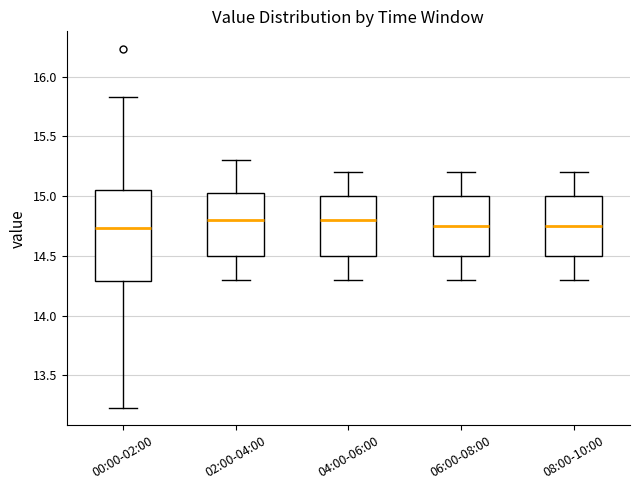

Reading left to right, transcribe this box plot: for each box, give where its median line is, the range the box spans, and where its two whiskers end, as read against the y-axis. The values are not printed on the chart, so give them approximately, as read against the axis.

00:00-02:00: median 14.75, box 14.30 to 15.05, whiskers 13.25 to 15.85
02:00-04:00: median 14.80, box 14.50 to 15.05, whiskers 14.30 to 15.30
04:00-06:00: median 14.80, box 14.50 to 15.00, whiskers 14.30 to 15.20
06:00-08:00: median 14.75, box 14.50 to 15.00, whiskers 14.30 to 15.20
08:00-10:00: median 14.75, box 14.50 to 15.00, whiskers 14.30 to 15.20